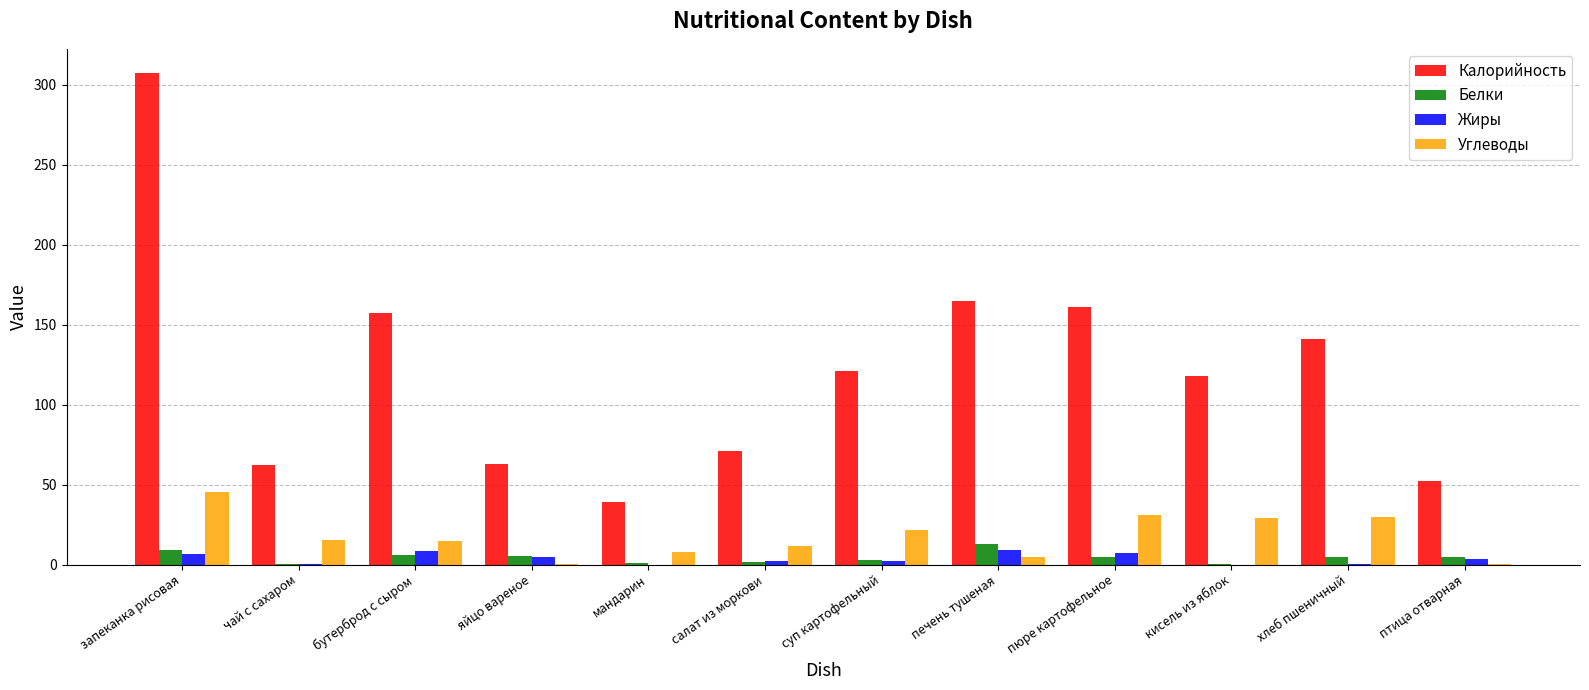

What is the sum of all Калорийность values?

1457.4